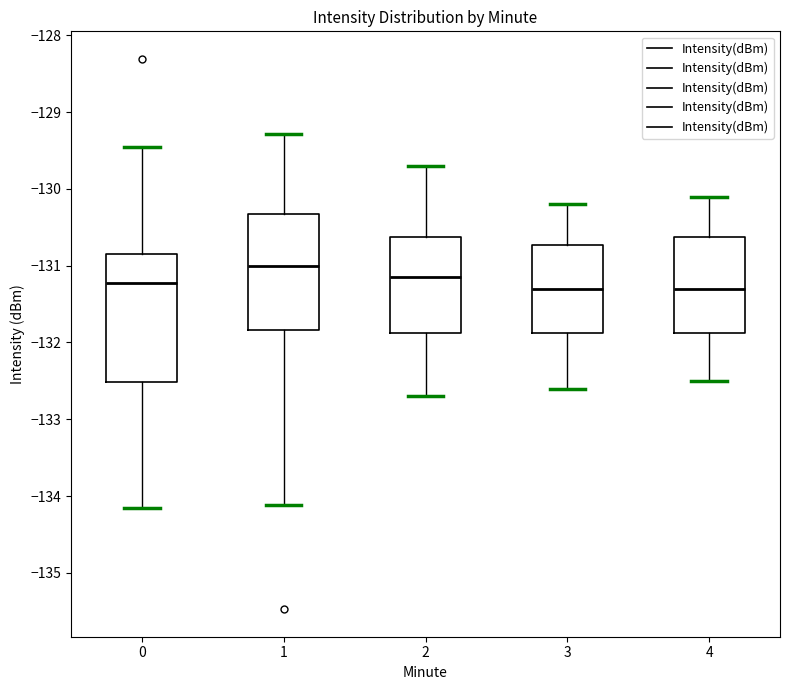

Where does the lower whisker of the box at x = 4 end on the y-axis? The values are not printed on the chart, so give them approximately, as read against the axis.

-132.5